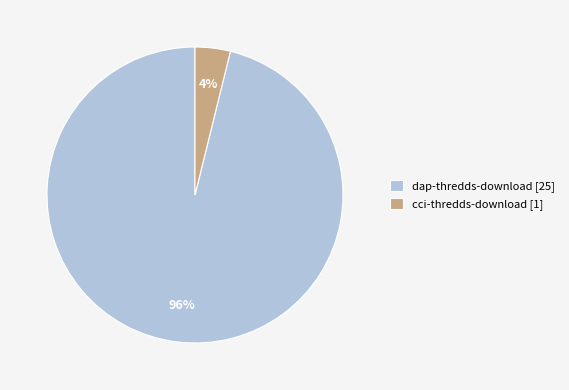

How many slices are in this pie chart?

2